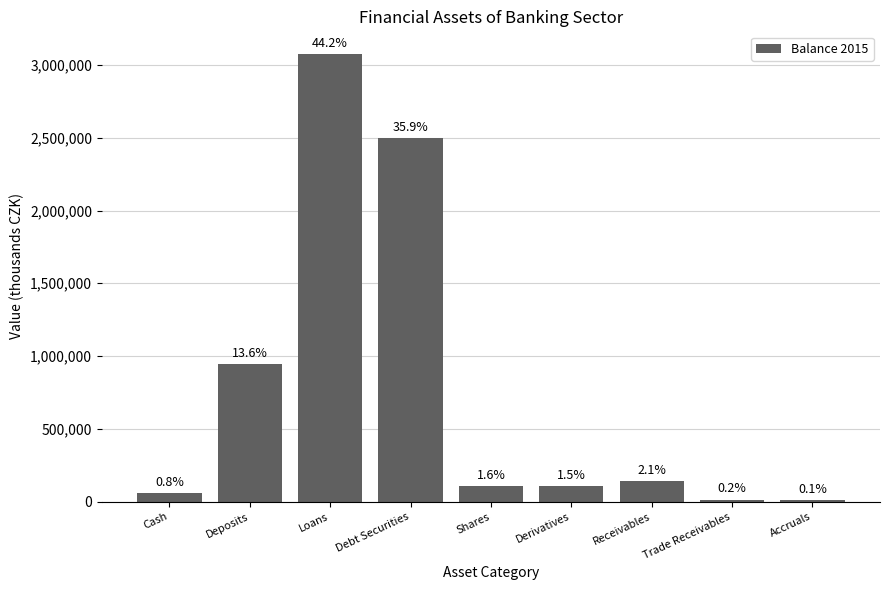

What is the difference between the second highest and second lowest values?

2484339